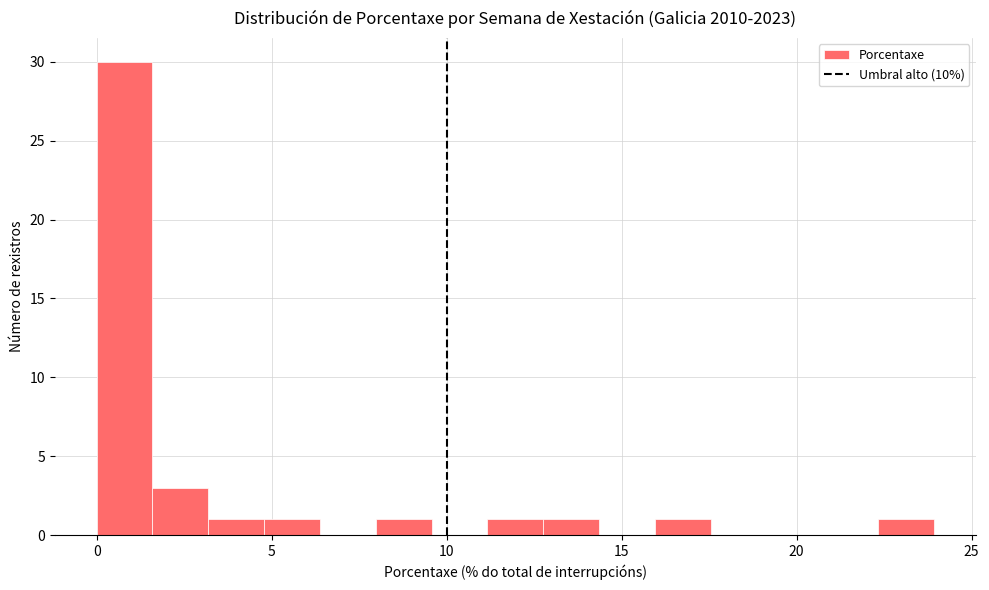

Read against the x-axis, roughly where is the centre of the tallest bar?

1.0